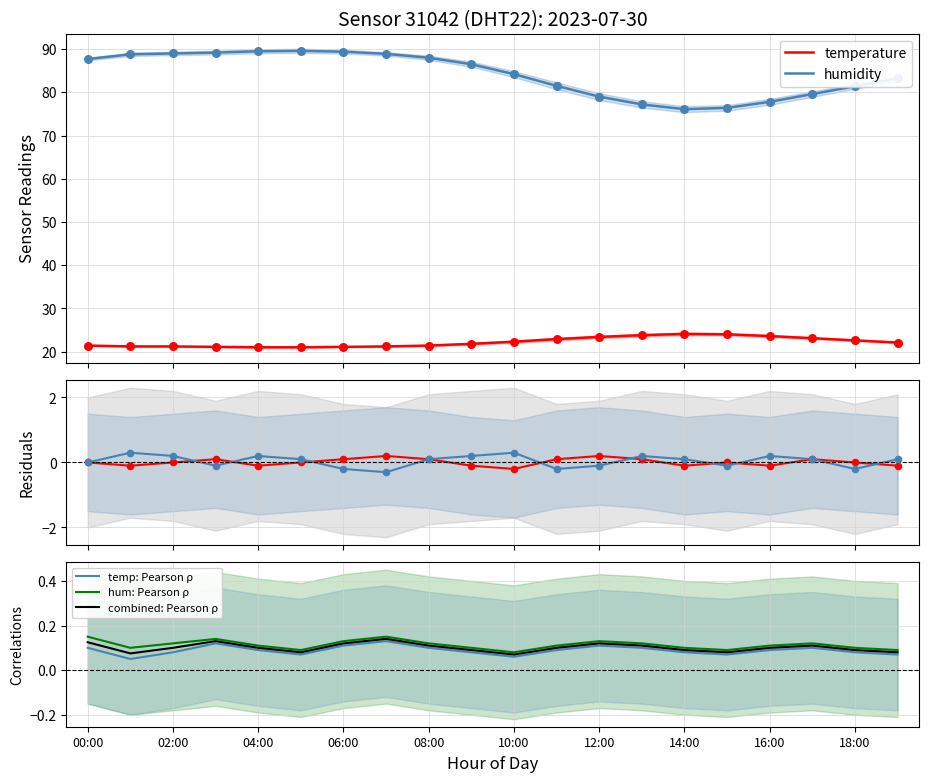

At how many categories does at least one series exceed 51?

20